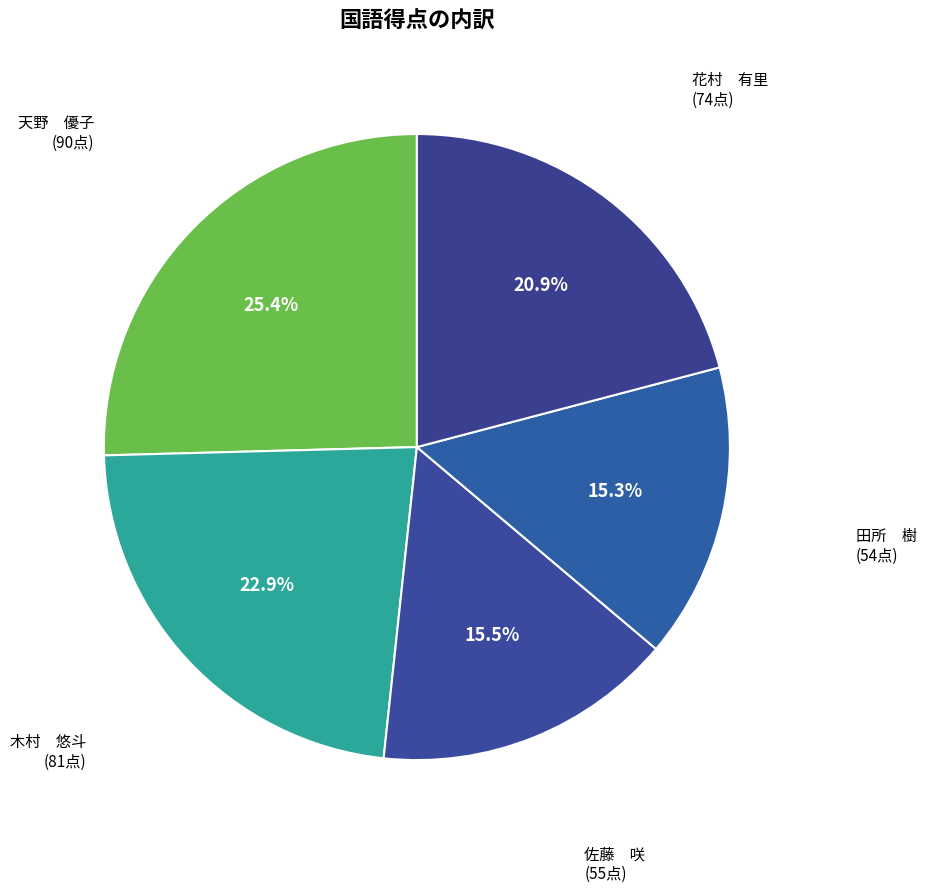

How many slices are in this pie chart?

5